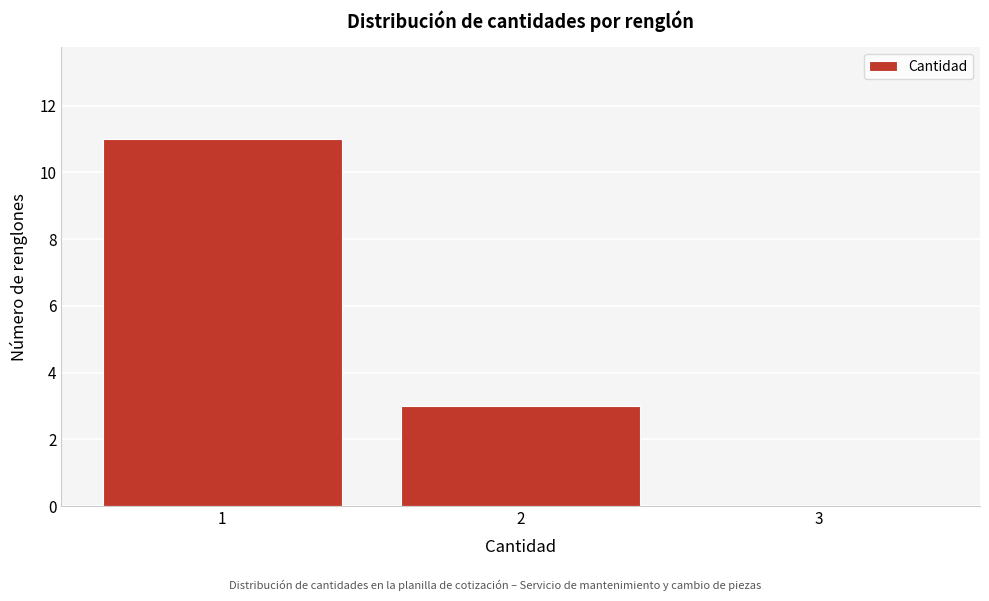

Reading right to left, what are all the values shown in this chart?

3=0	2=3	1=11